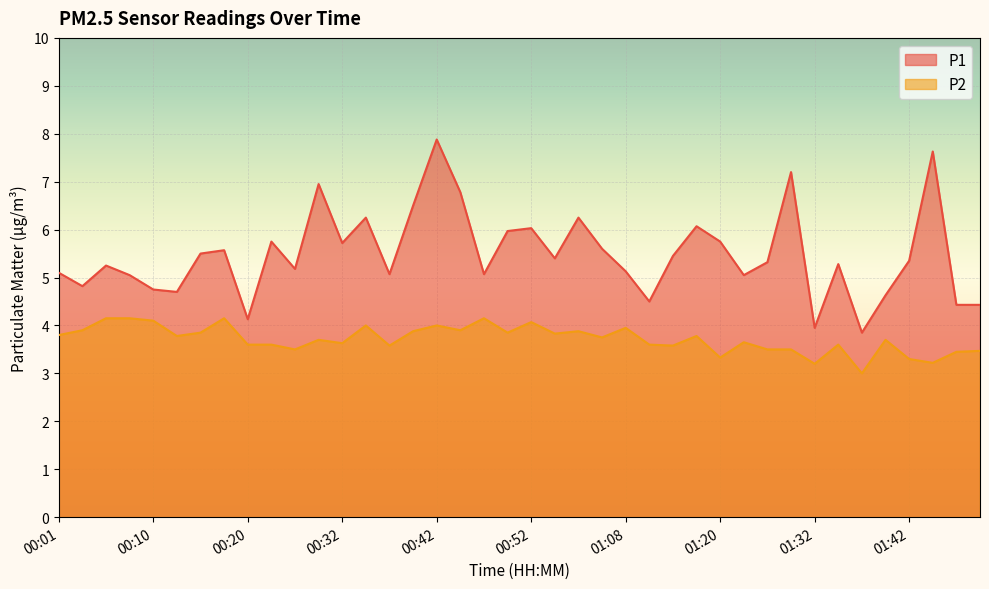

How many categories are shown in the chart?

40